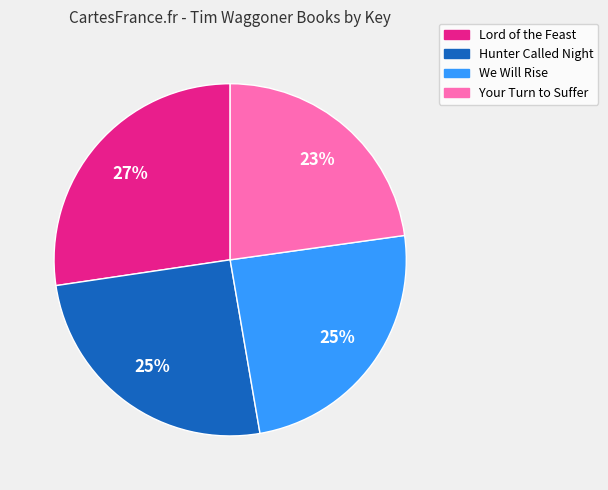

Between Lord of the Feast and Your Turn to Suffer, which is larger?

Lord of the Feast